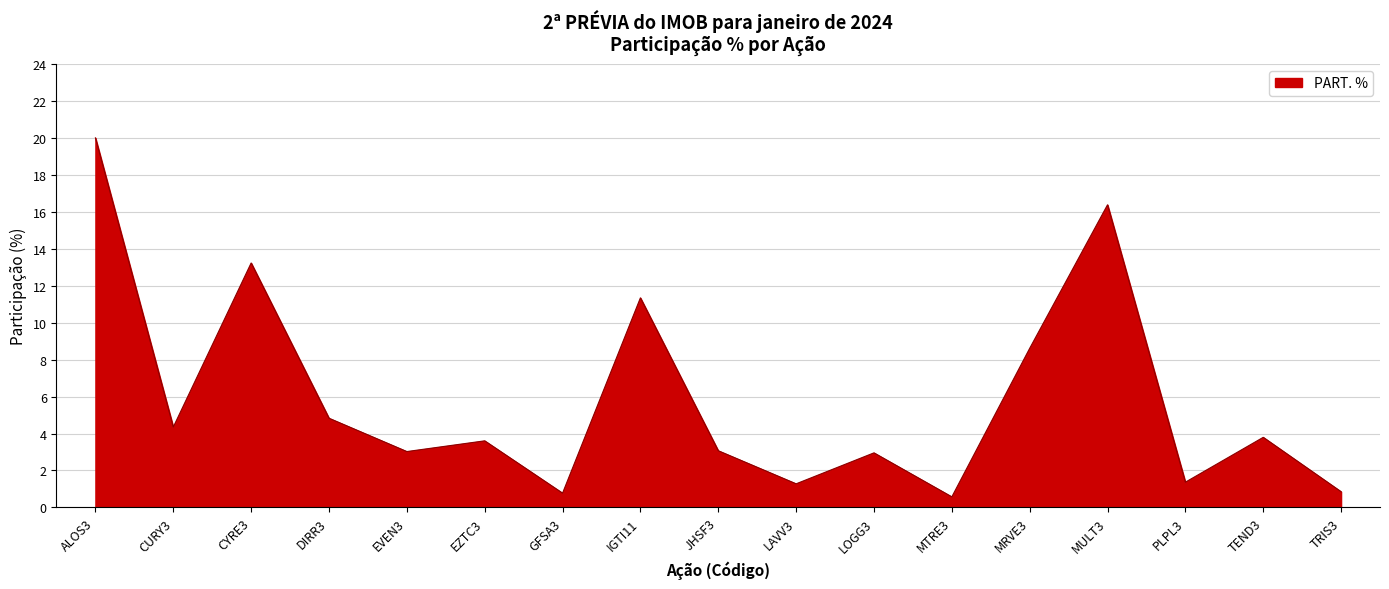

Between ALOS3 and MTRE3, which is larger?

ALOS3